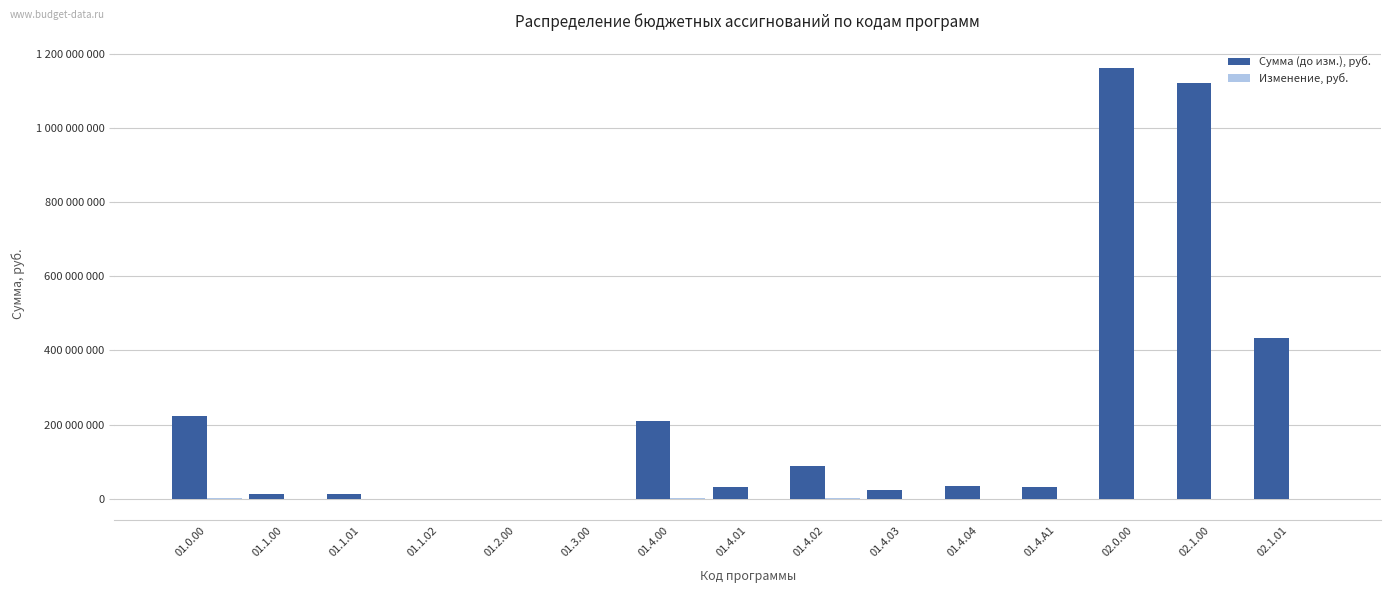

Are the bars horizontal?

No